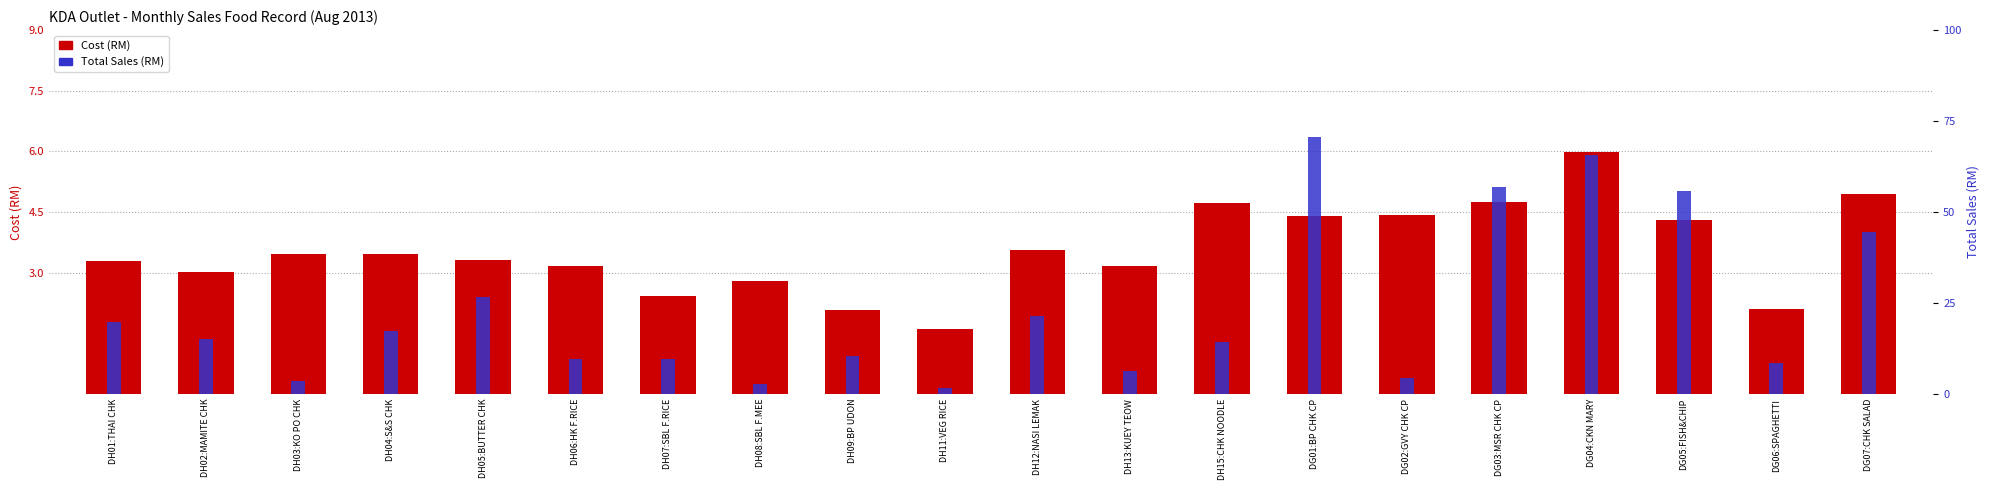

How many bars are there in each group?

2